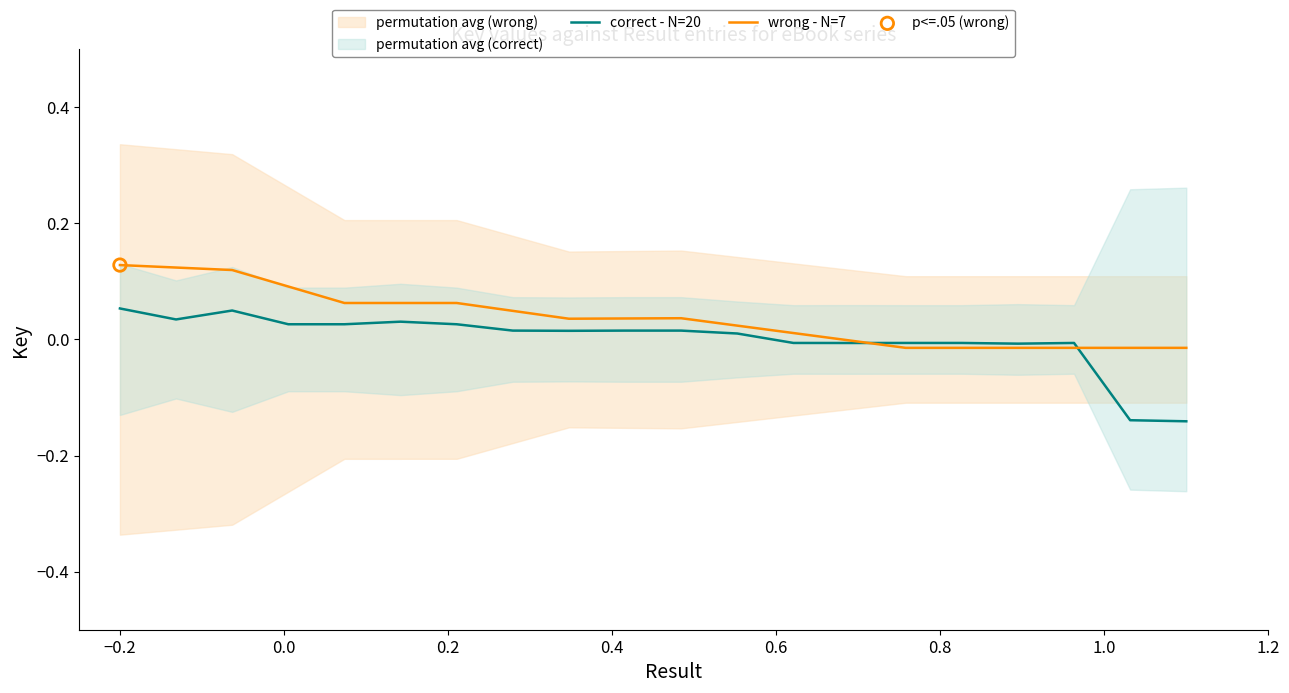

Which series has the largest Y range (max minus min)?

correct - N=20